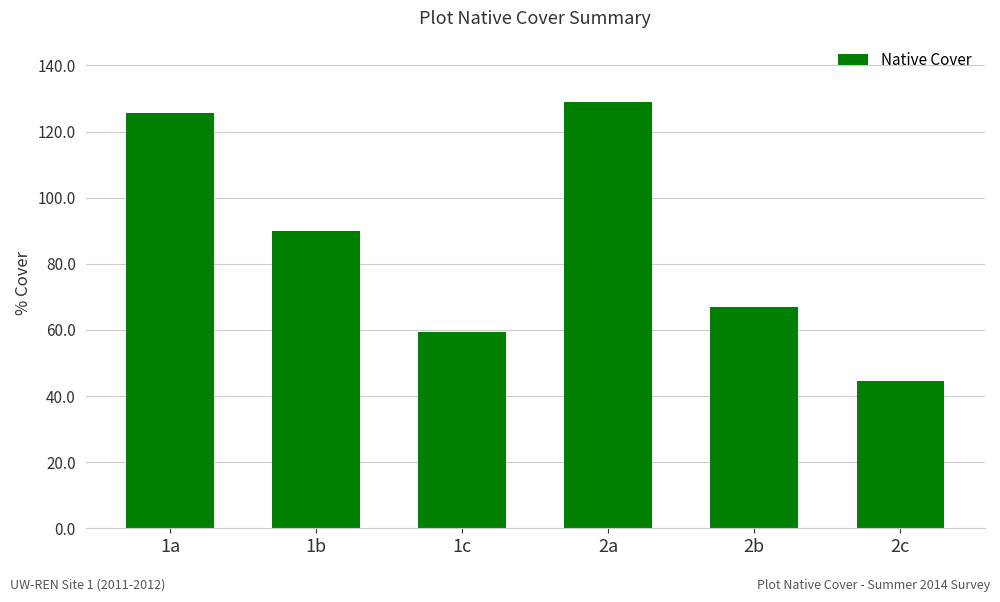

What is the label of the 1st bar from the left?

1a